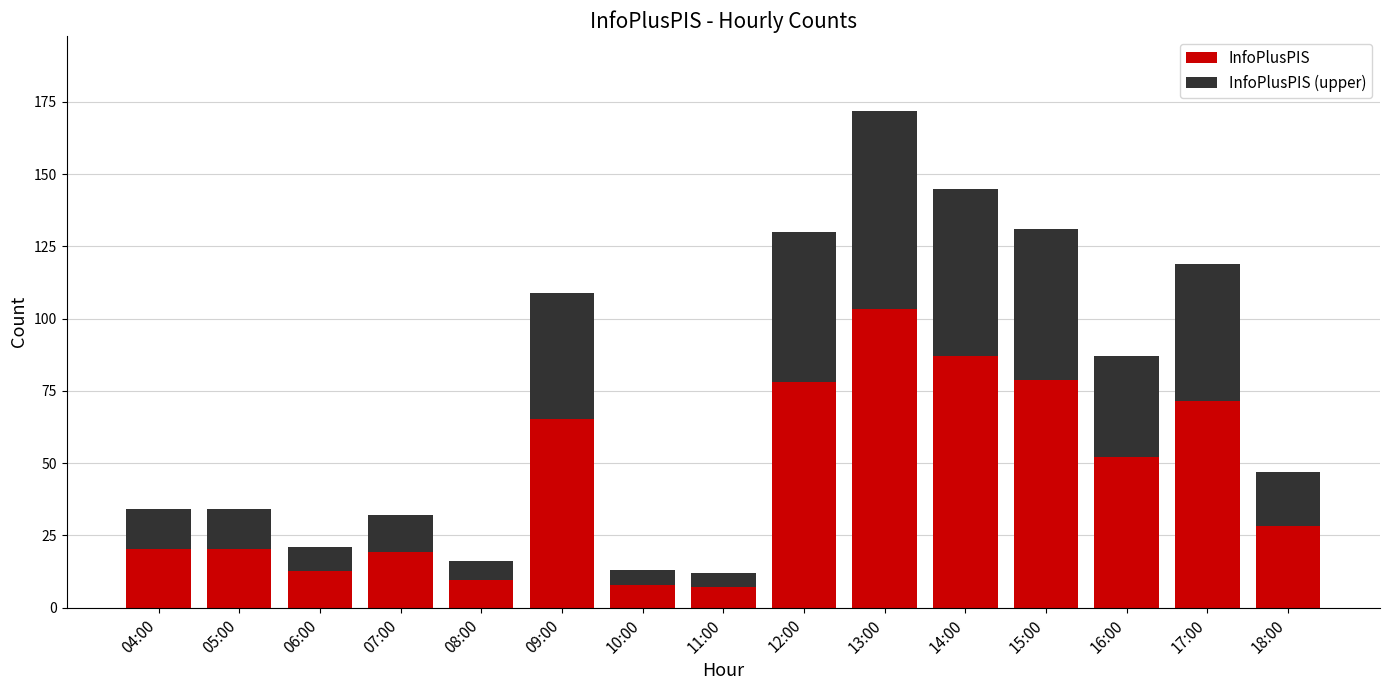

True or false: InfoPlusPIS has a value of 28.2 at 18:00.

True